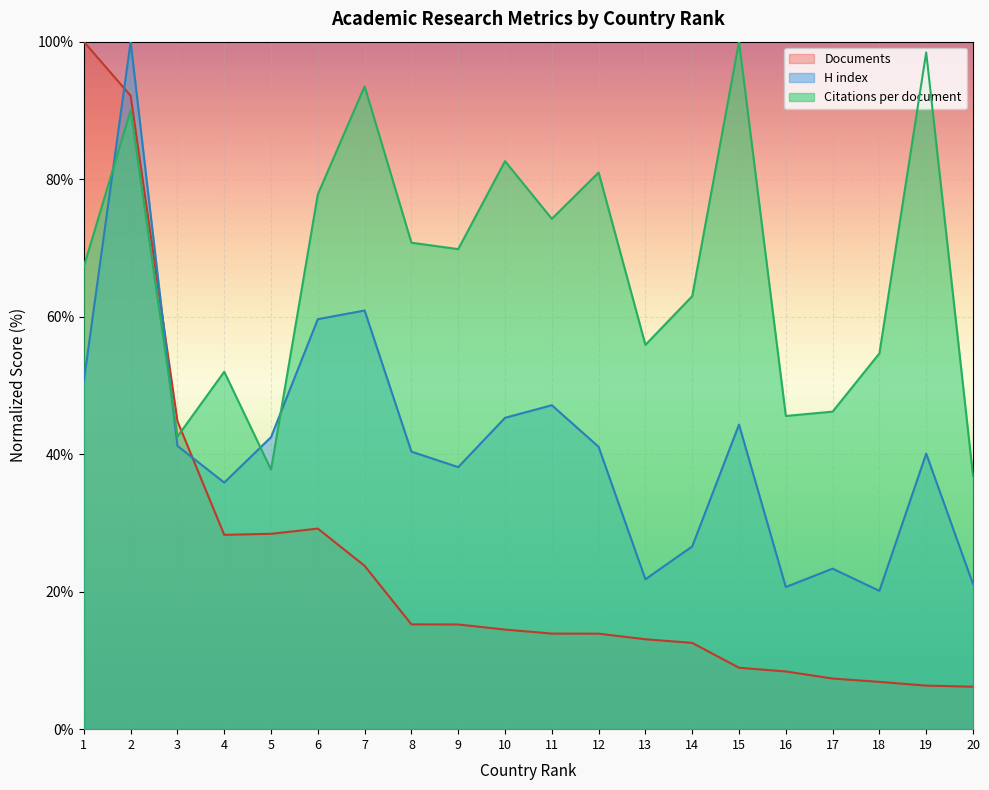

What is the difference between the highest and lowest values at 15?

91.1